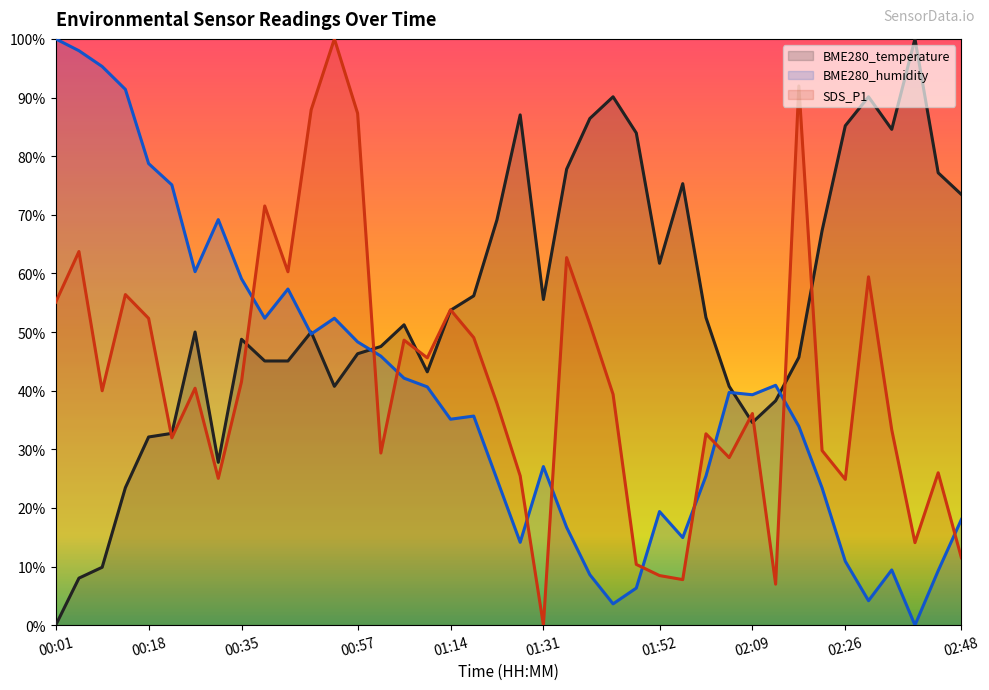

The value of BME280_temperature at 00:52 is 56.9. True or false?

False